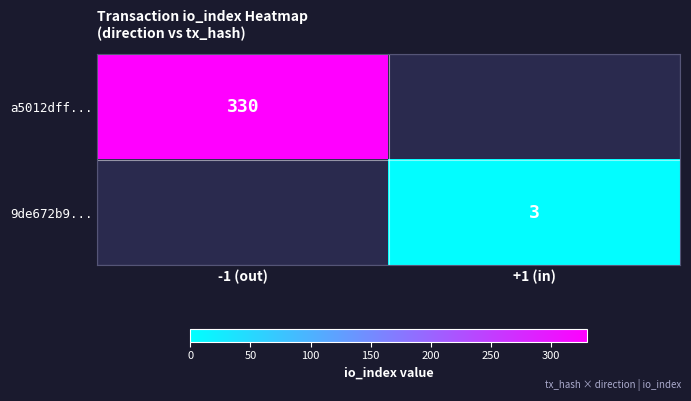

The a5012dff... series shows 495 at -1 (out). True or false?

False